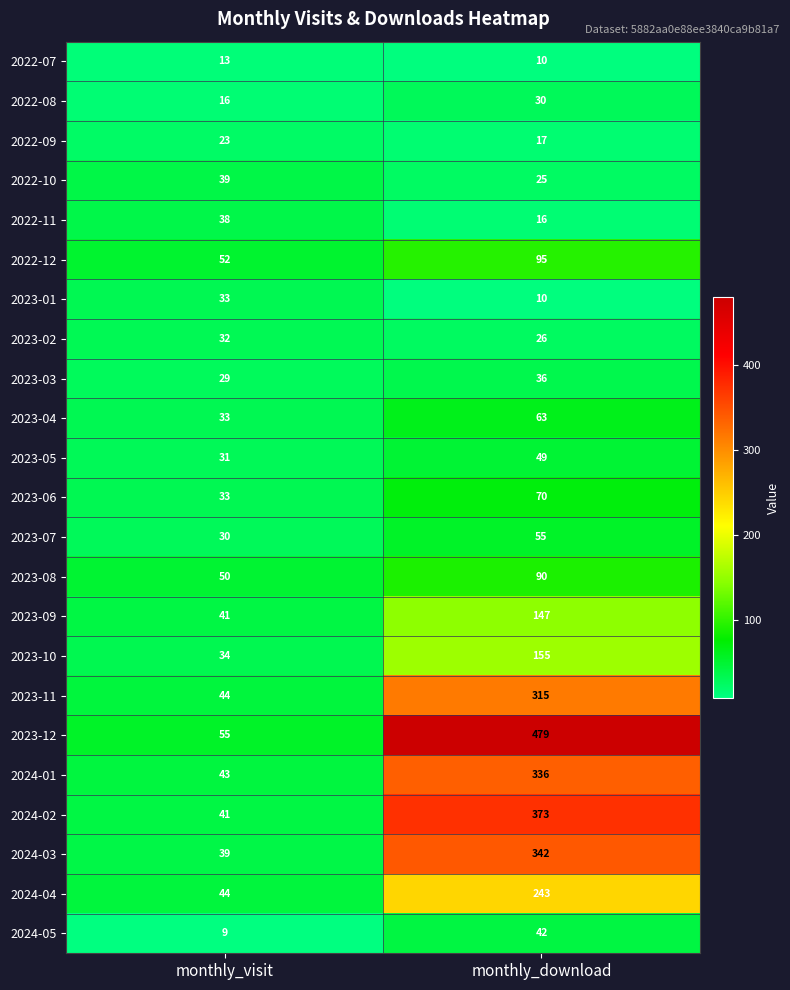

At how many categories does at least one series exceed 357?

1